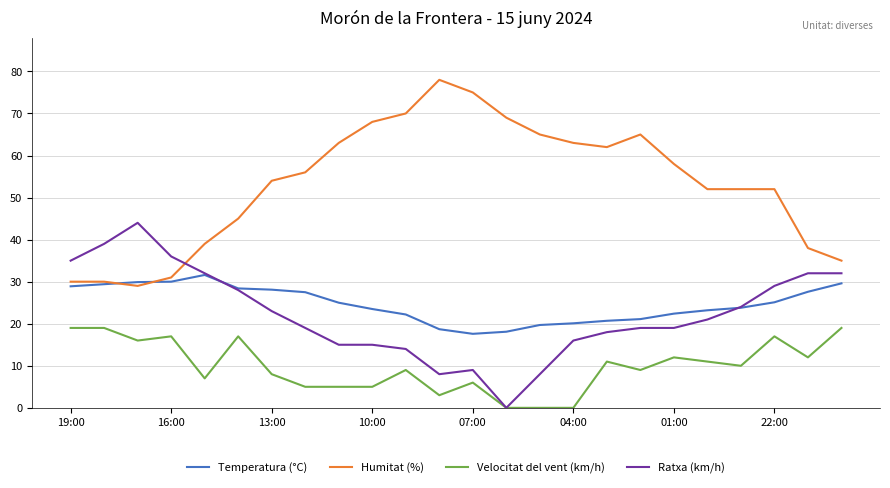

List the series in order of their peak value, highest first.

Humitat (%), Ratxa (km/h), Temperatura (°C), Velocitat del vent (km/h)